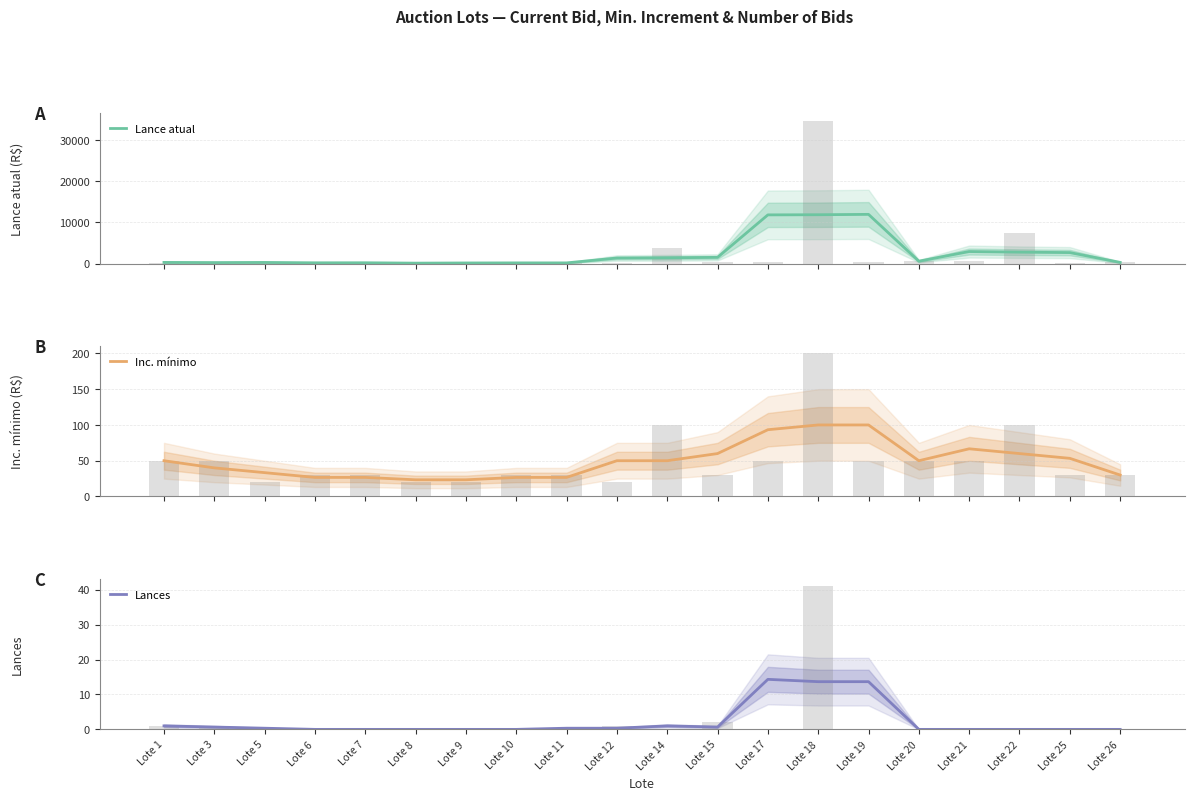

What is the value of the Inc. mínimo bar at the 16th from the left?

50.0